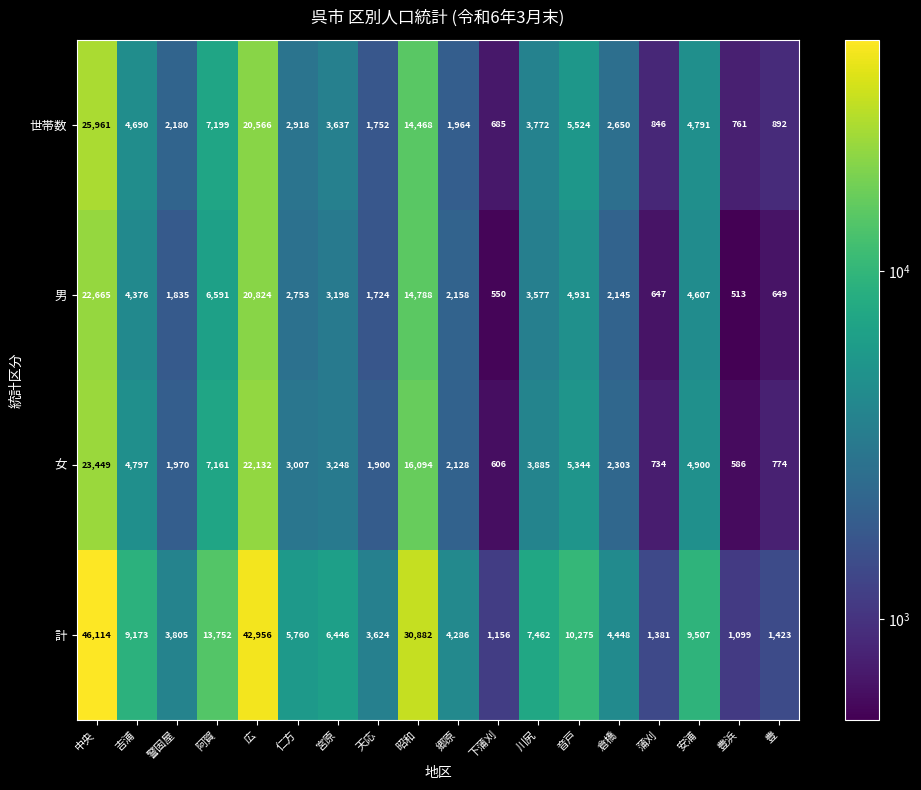

Which series has the widest spread of values?

計